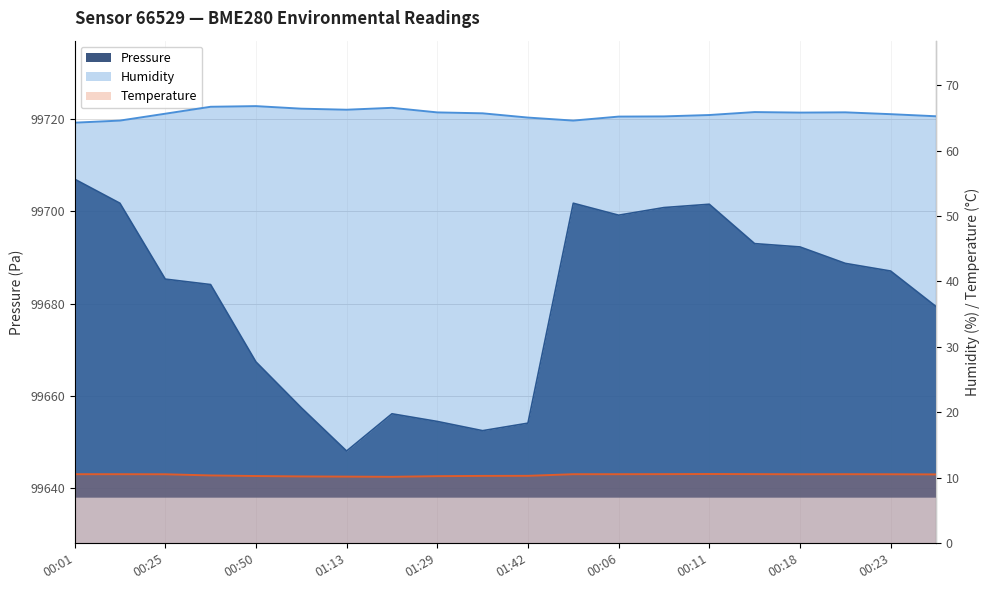

How many data points in Humidity are above 65?

17